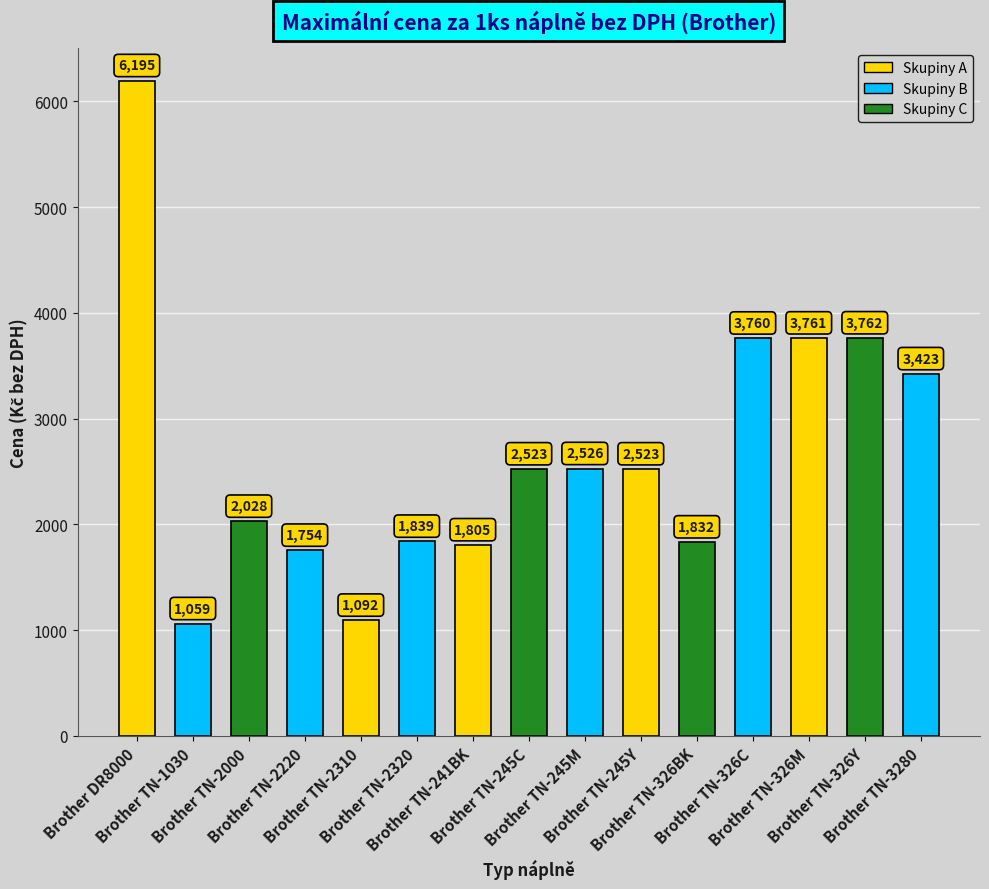

What is the label of the 9th bar from the right?

Brother TN-241BK